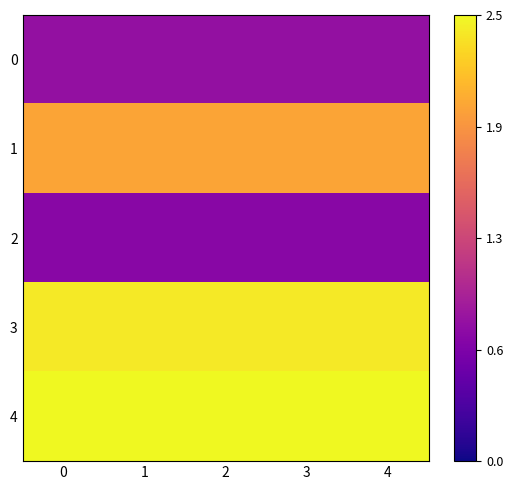

Reading left to right, transcribe all the data shown in this chart.

0: 0=0.8	1=0.8	2=0.8	3=0.8	4=0.8
1: 0=2.0	1=2.0	2=2.0	3=2.0	4=2.0
2: 0=0.7	1=0.7	2=0.7	3=0.7	4=0.7
3: 0=2.4	1=2.4	2=2.4	3=2.4	4=2.4
4: 0=2.5	1=2.5	2=2.5	3=2.5	4=2.5